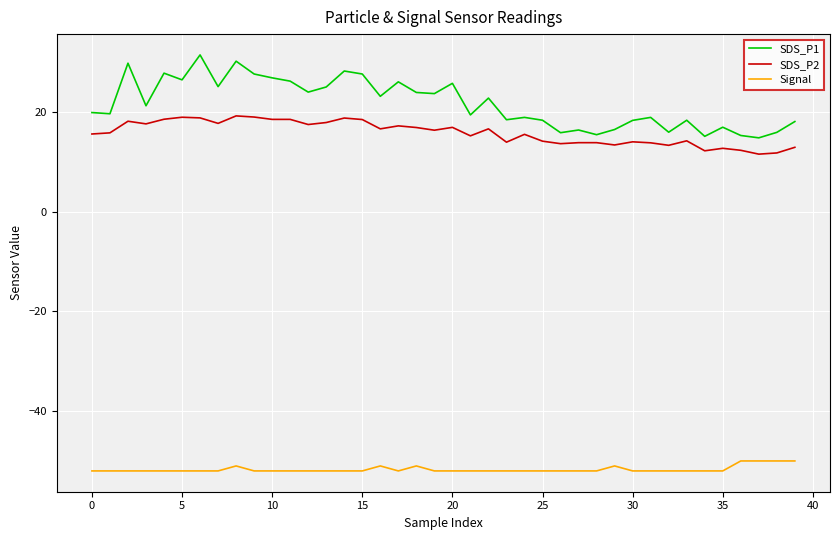

True or false: Signal and SDS_P2 intersect in this chart.

False